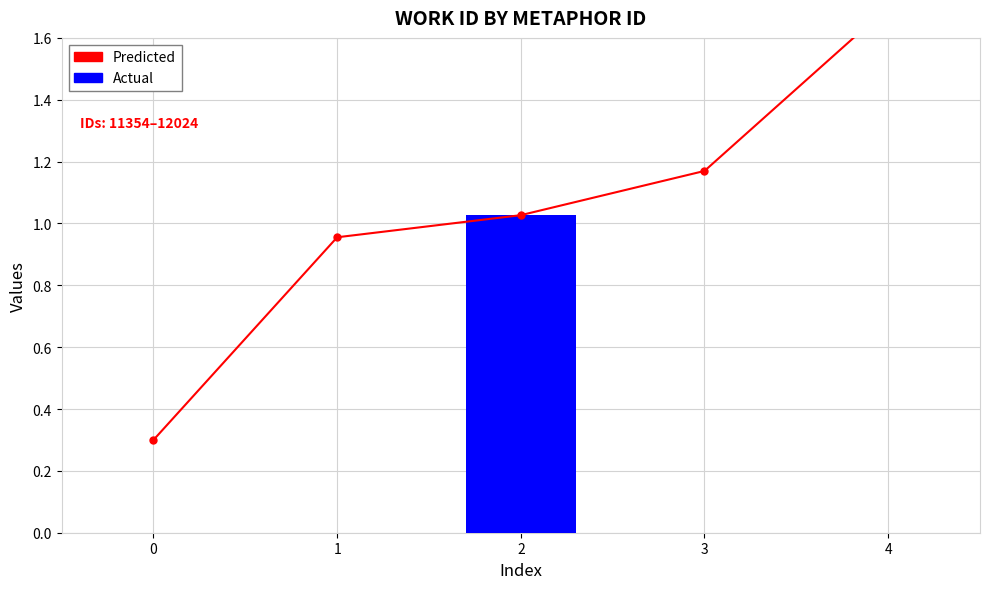

Is it true that the value at 2 is 1.4?

False